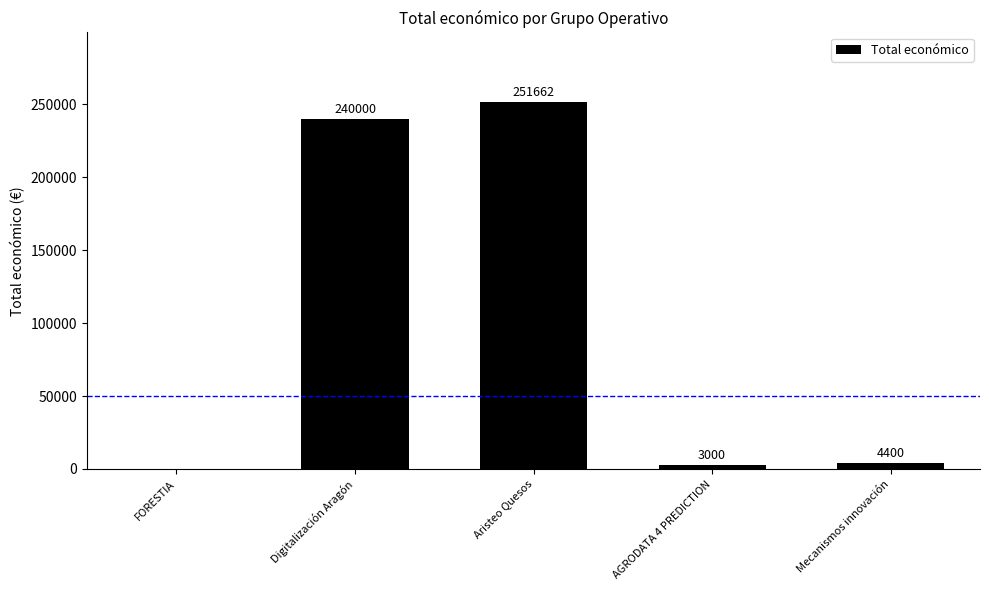

What value does the data have at Mecanismos innovación?

4400